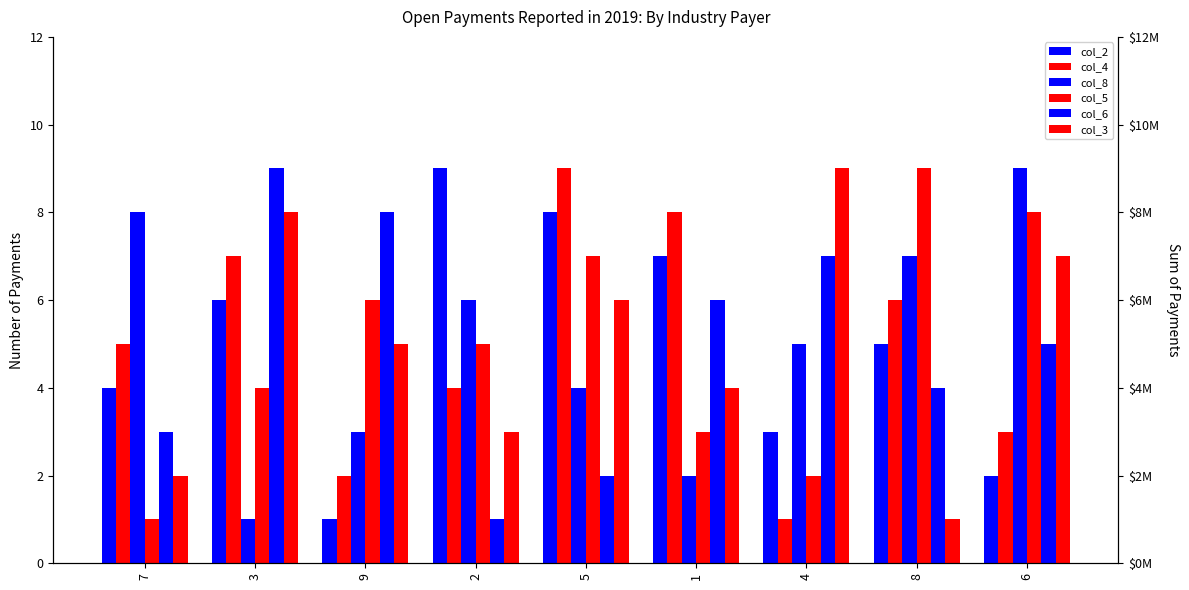

Is the value of col_4 at 3 greater than the value of col_2 at 2?

No